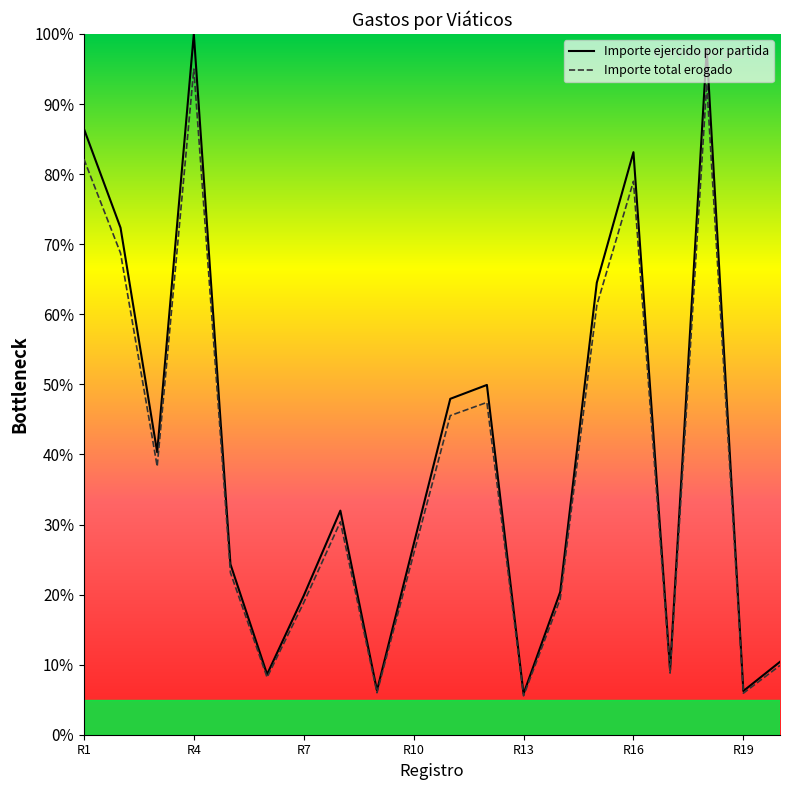

Which series has the widest spread of values?

Importe ejercido por partida